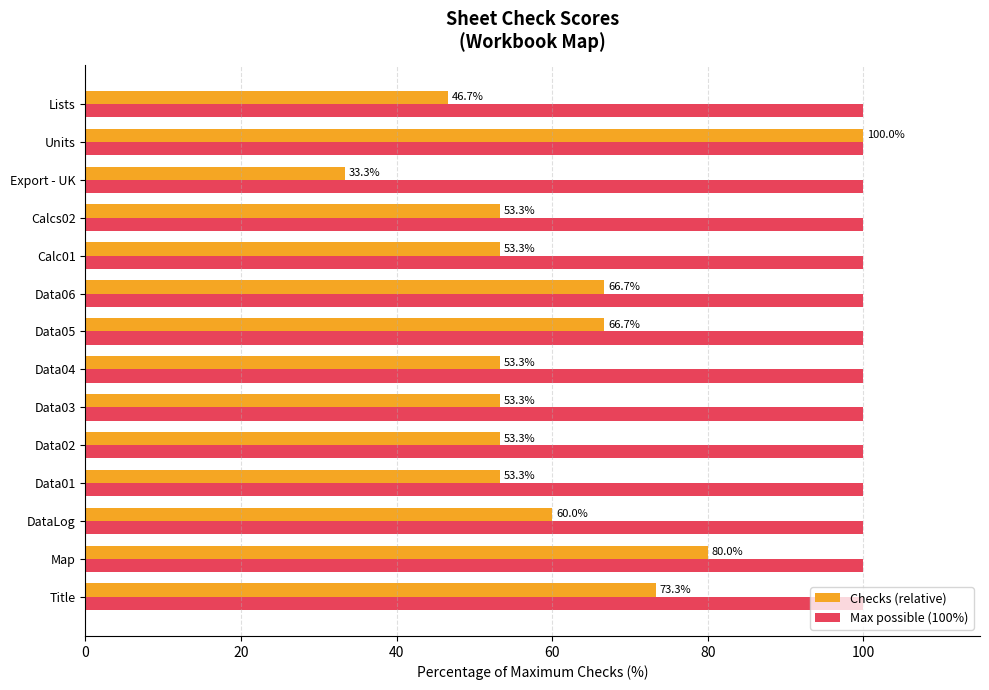

True or false: Max possible (100%) has a value of 21.5 at Data01.

False